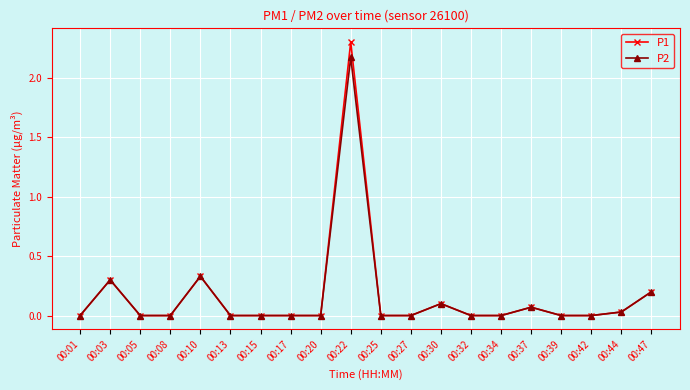

At which label does P1 reach its peak?

00:22